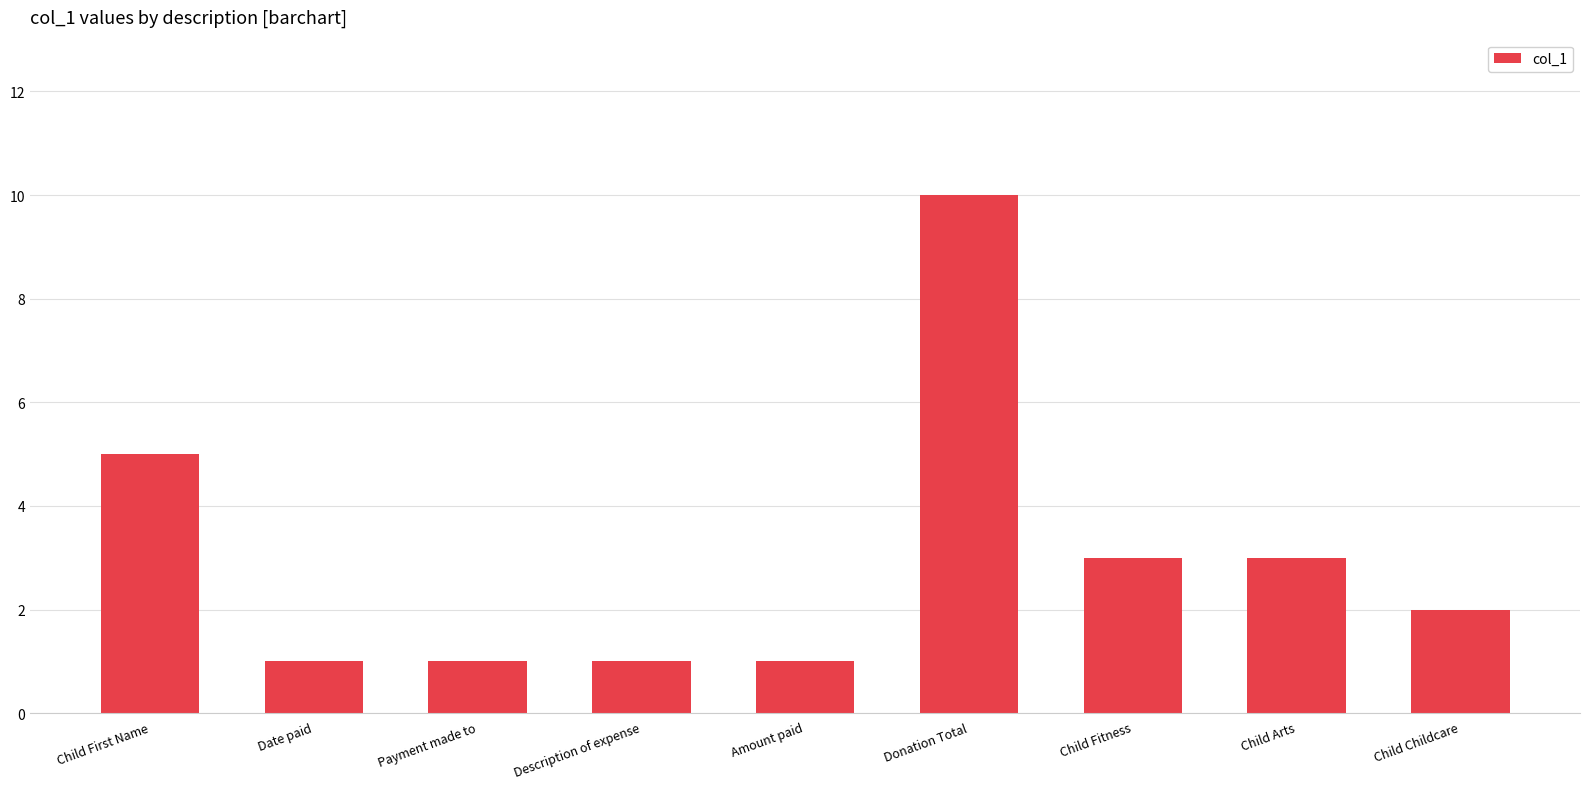

How many values are below 2?

4